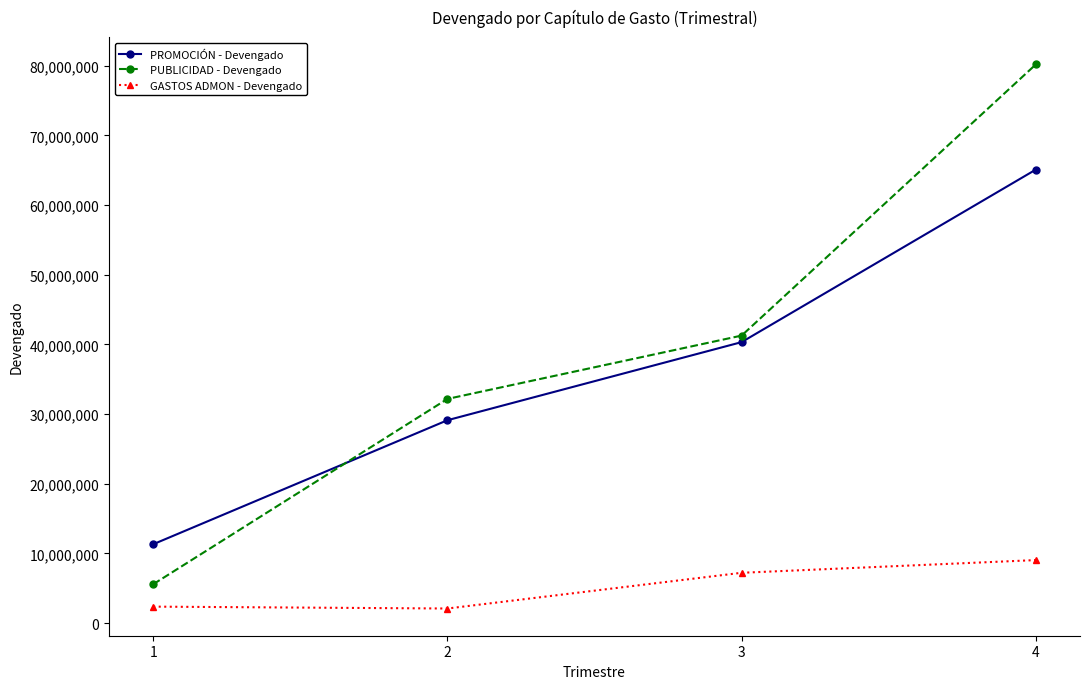

Count the number of data series in this chart.

3